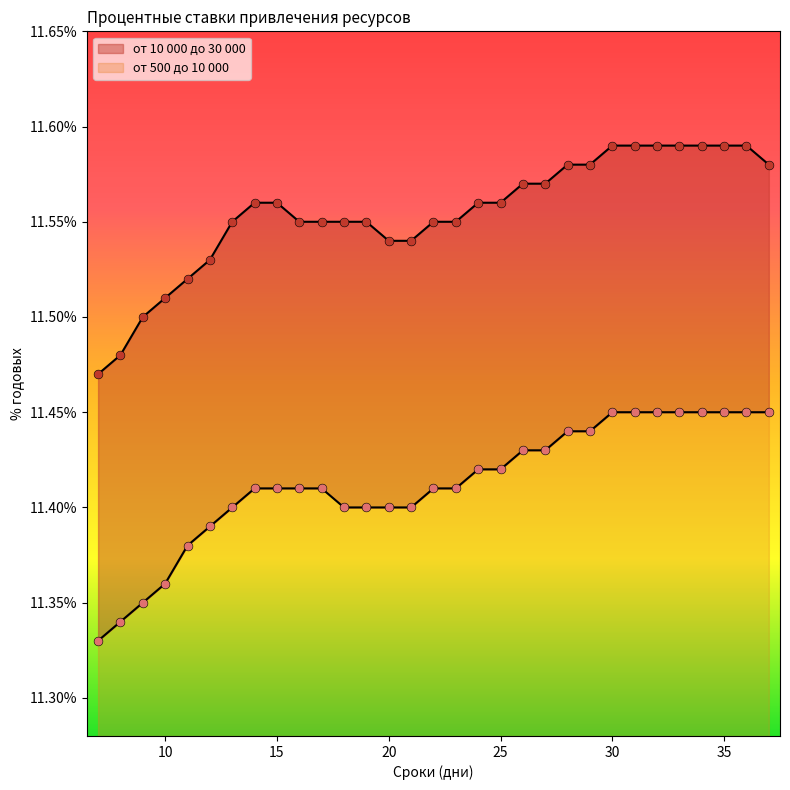

Which series contains the highest Y value?

от 10 000 до 30 000